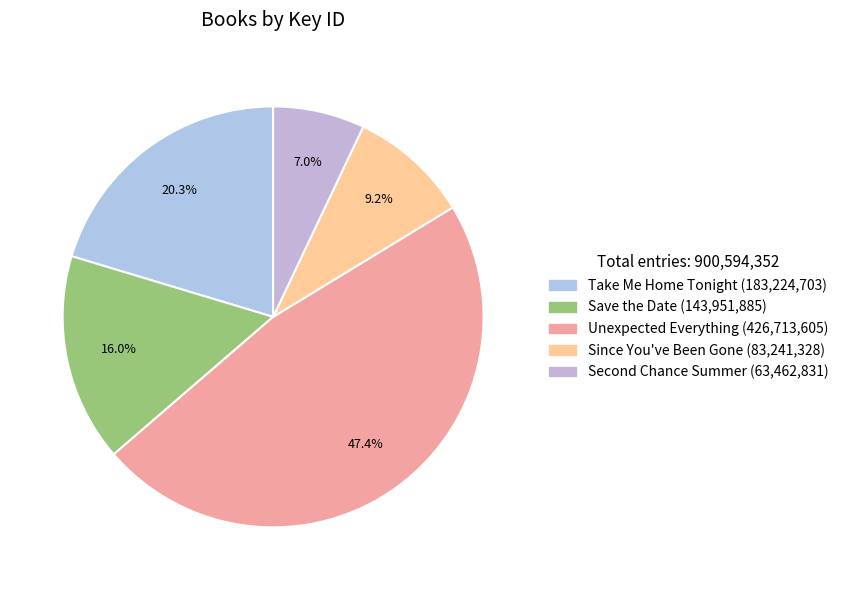

To the nearest percent, what is the difference between the Take Me Home Tonight and Unexpected Everything slice percentages?

27%